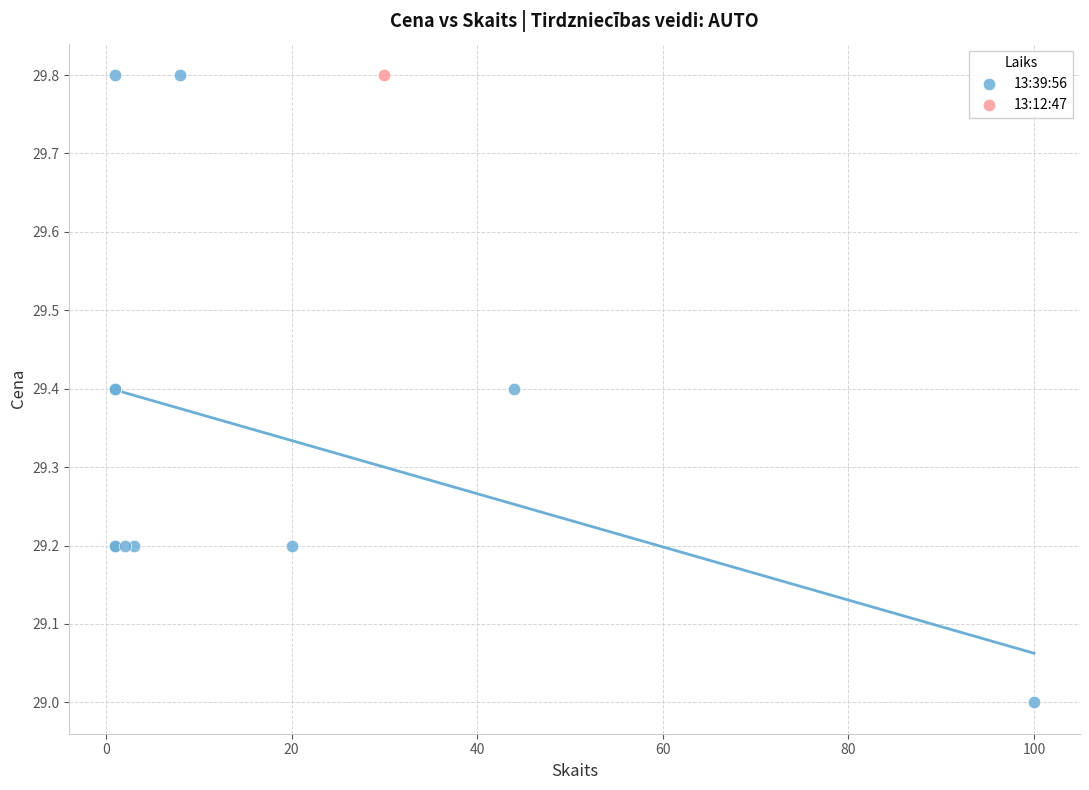

What are all the series names shown in the legend?

13:39:56, 13:12:47